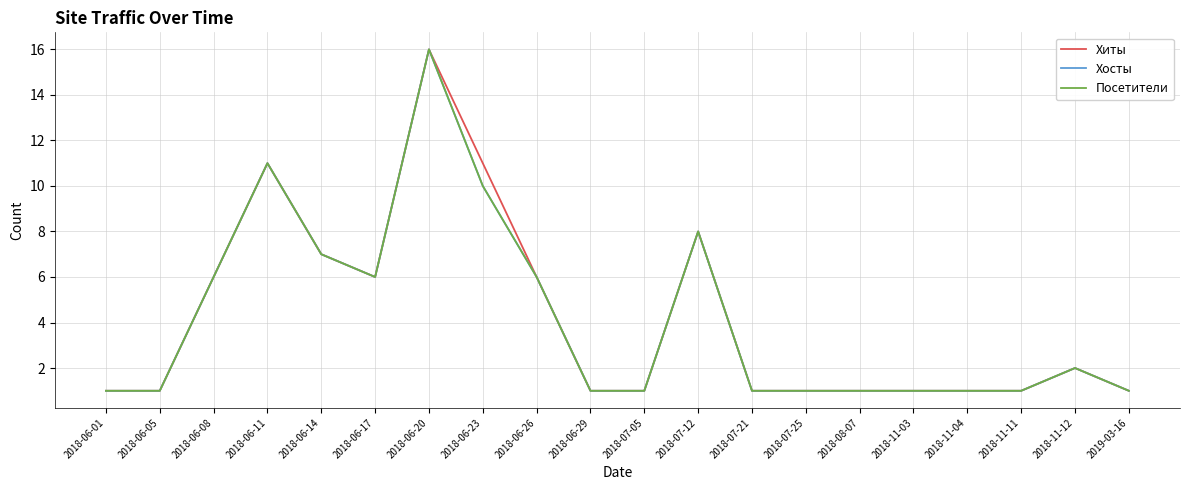

Between 2018-06-14 and 2018-07-12, which series saw the biggest shift?

Хиты